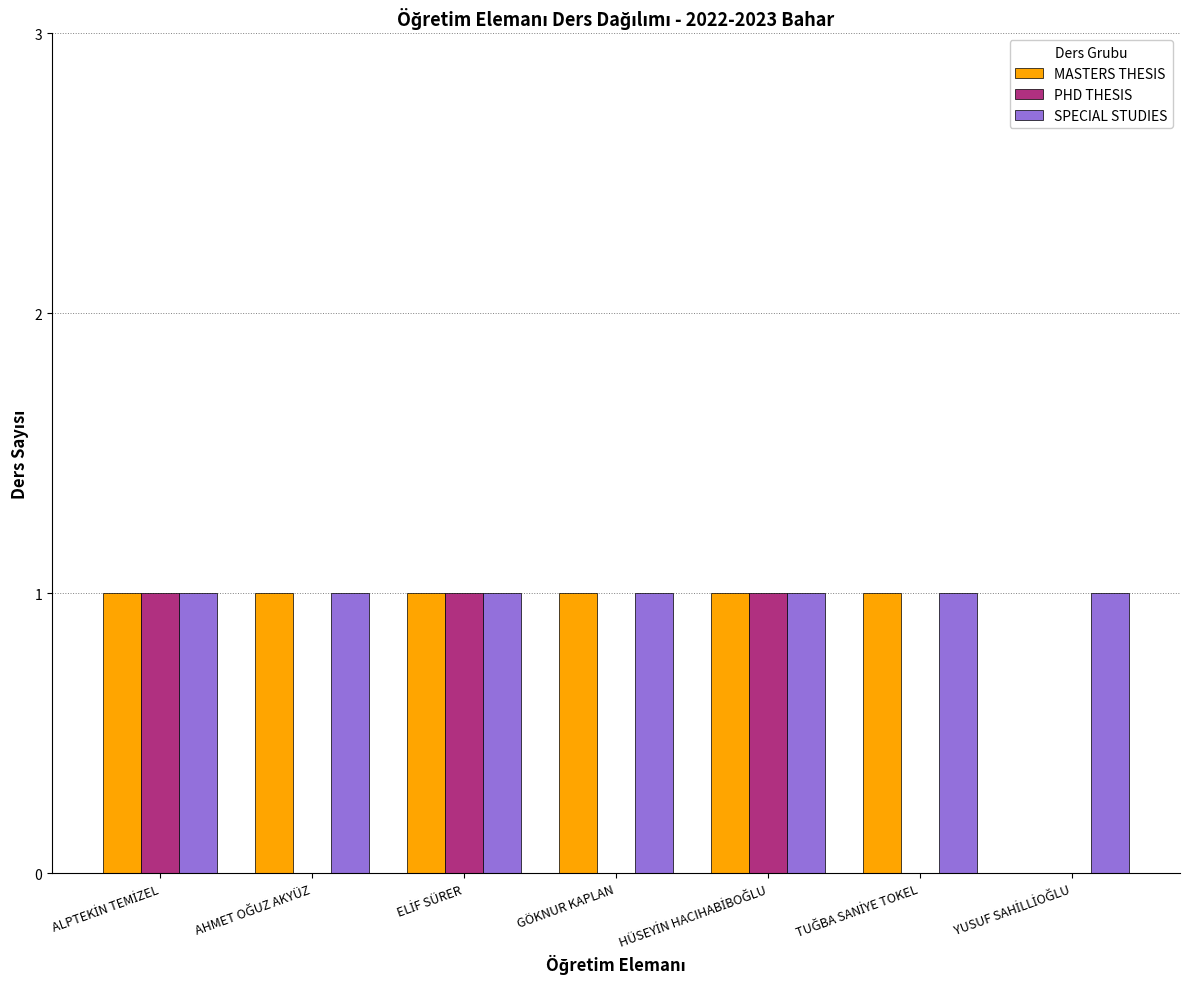

Which series has the largest total across all categories?

SPECIAL STUDIES